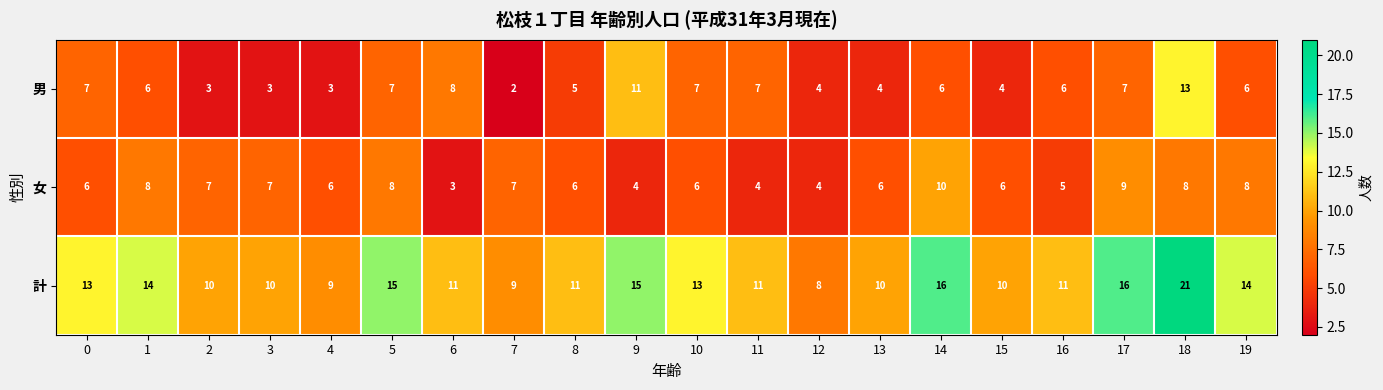

Rank the series at 4 from highest to lowest value.

計, 女, 男